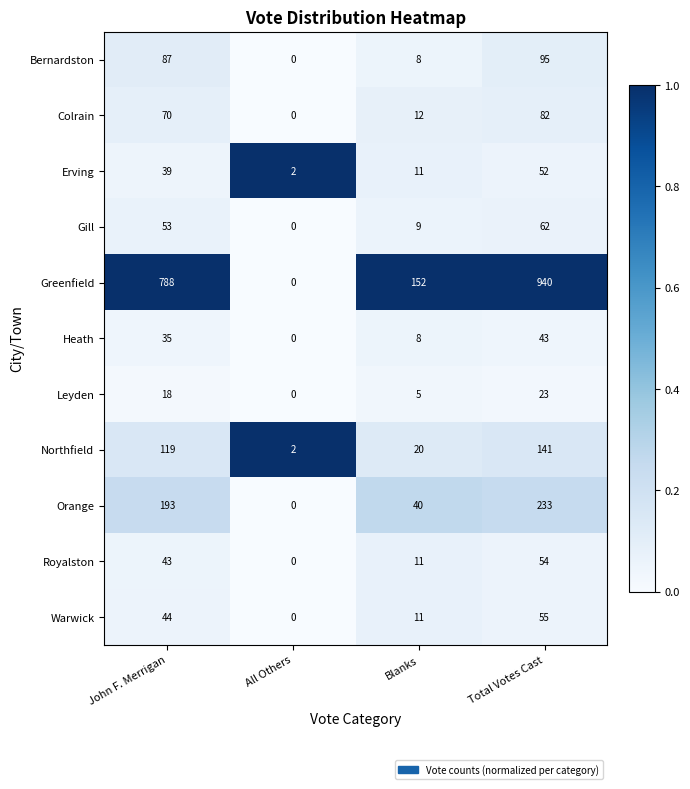

Count the Greenfield values in the range 152 to 940.

3